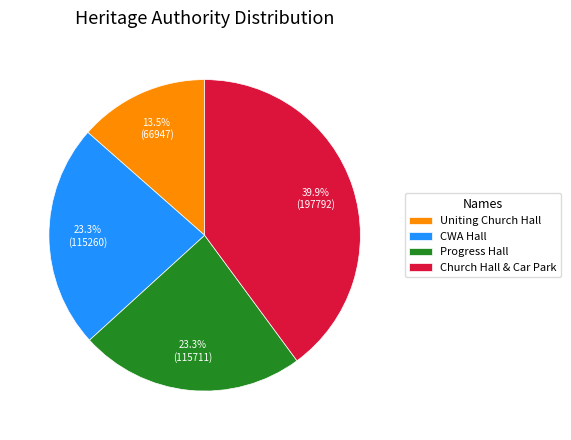

Approximately how many times larger is the value at Church Hall & Car Park compared to Progress Hall?

1.7